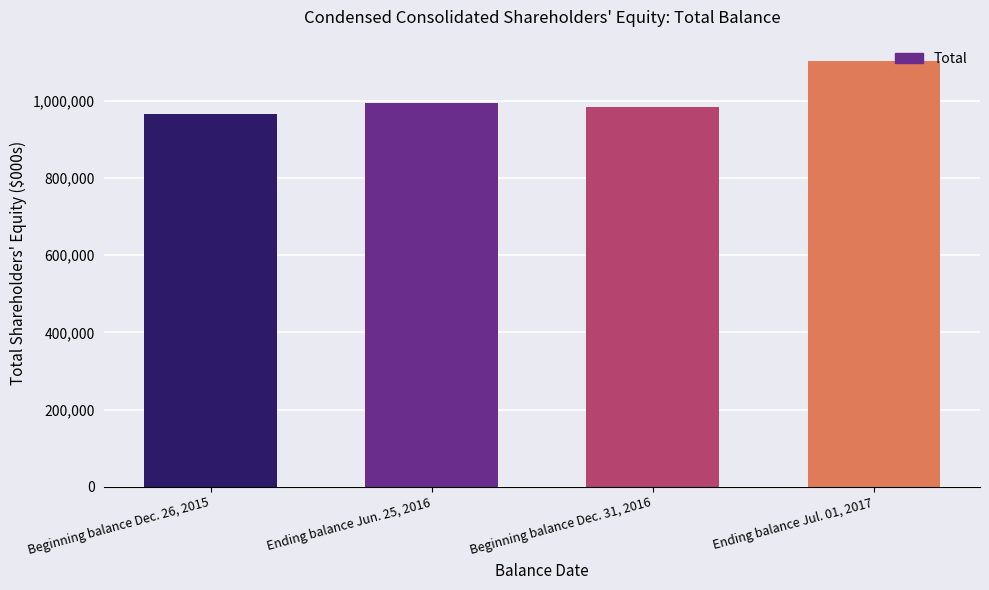

Reading right to left, extract all data points from this chart.

1102446	982586	994171	965211